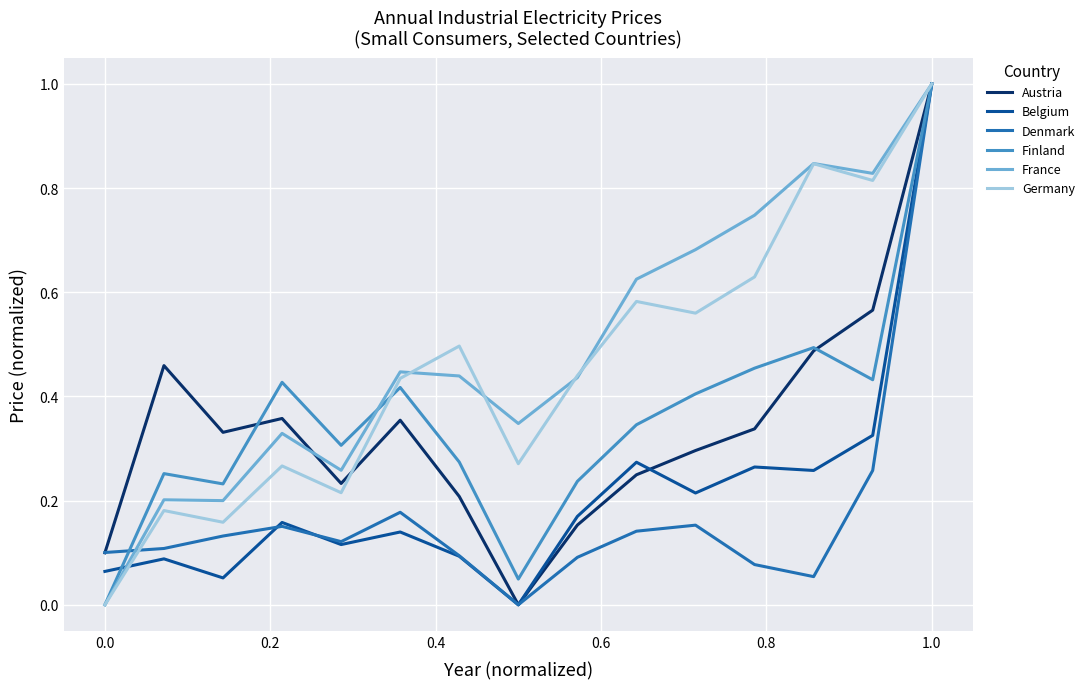

What is the maximum value shown in the chart?

1.0